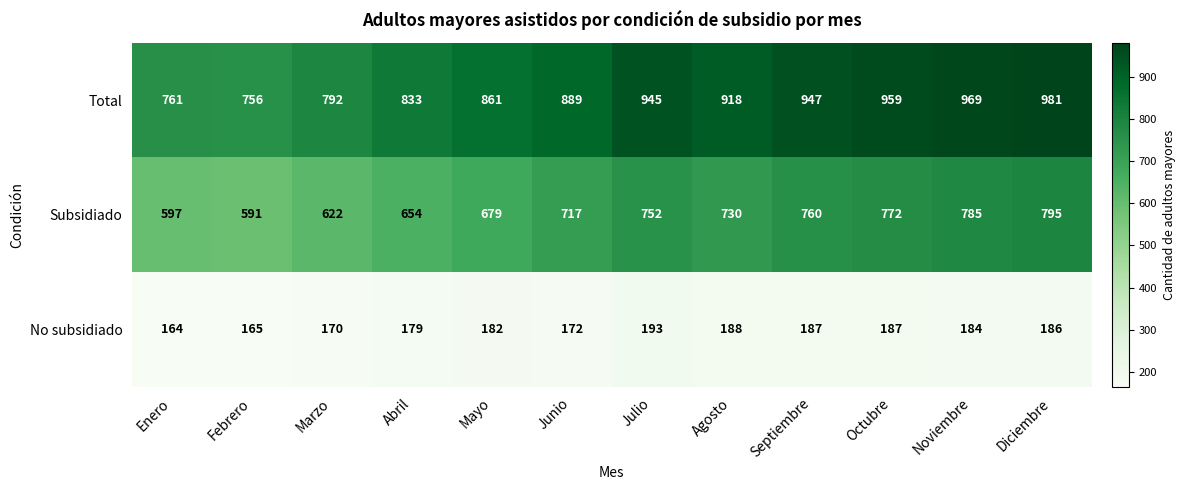

Which series has the largest range (max minus min)?

Total